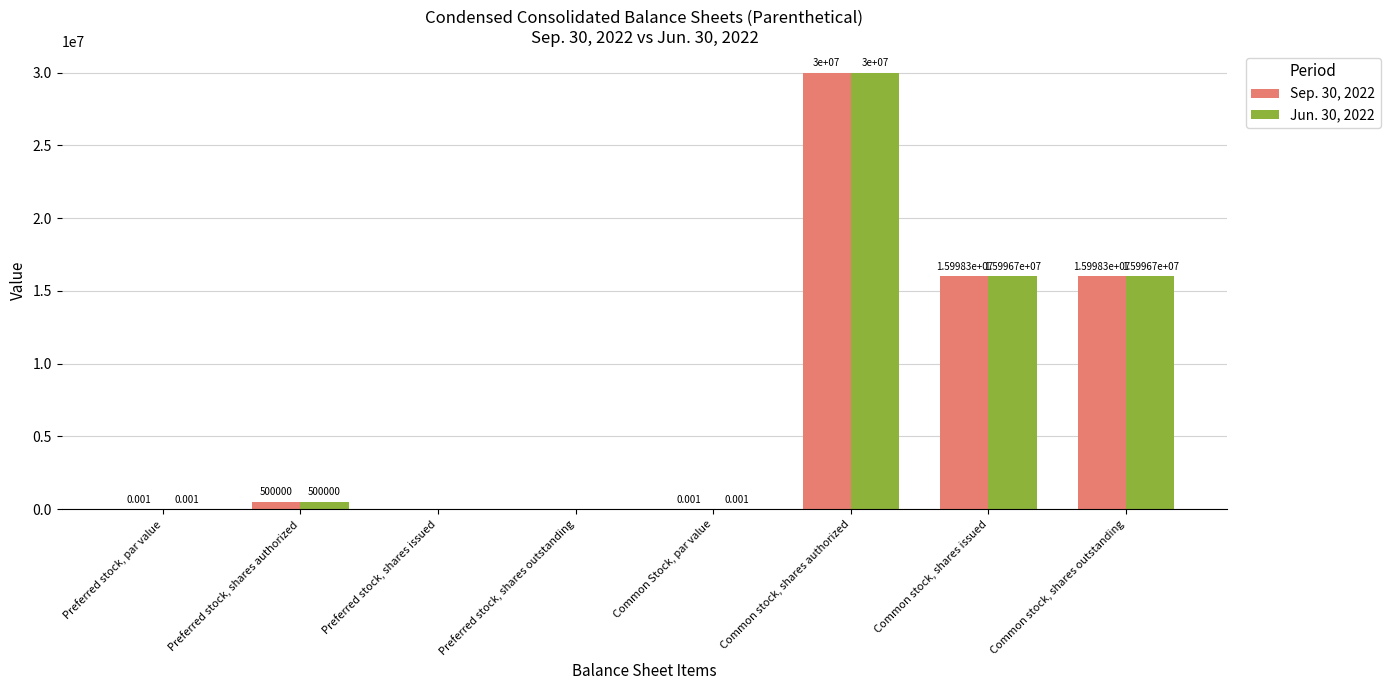

The Sep. 30, 2022 series shows 15998336.0 at Common stock, shares outstanding. True or false?

True